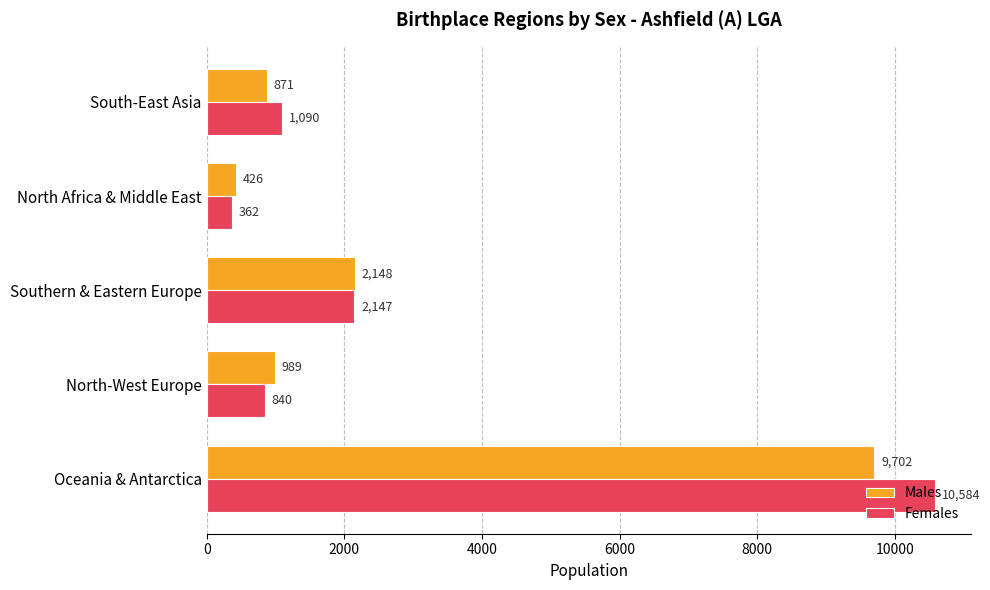

Which series has the widest spread of values?

Females